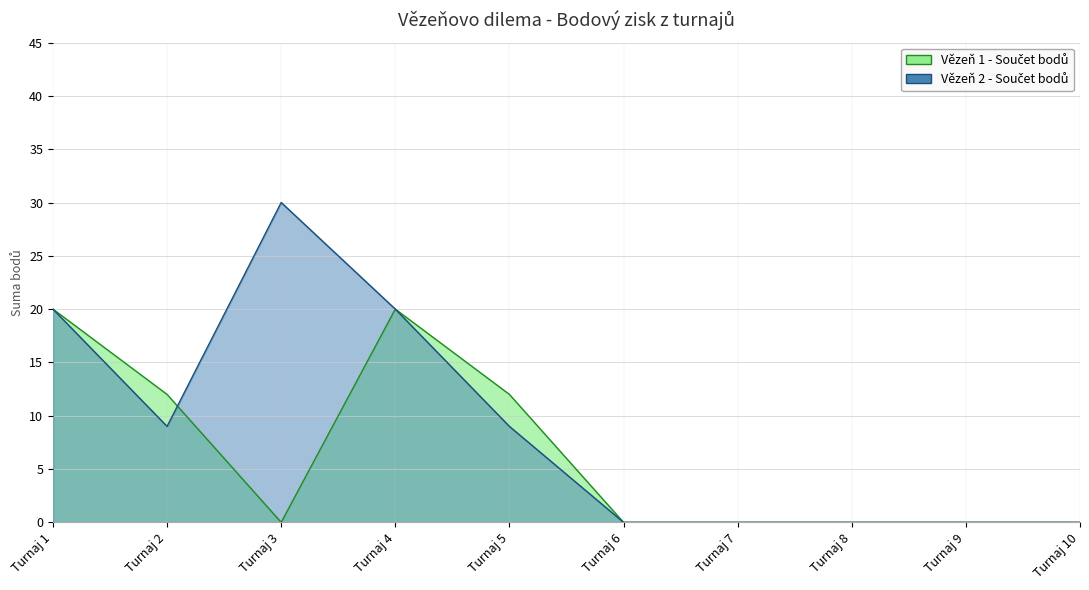

How many Vězeň 2 - Součet bodů values are between 0 and 20?

9